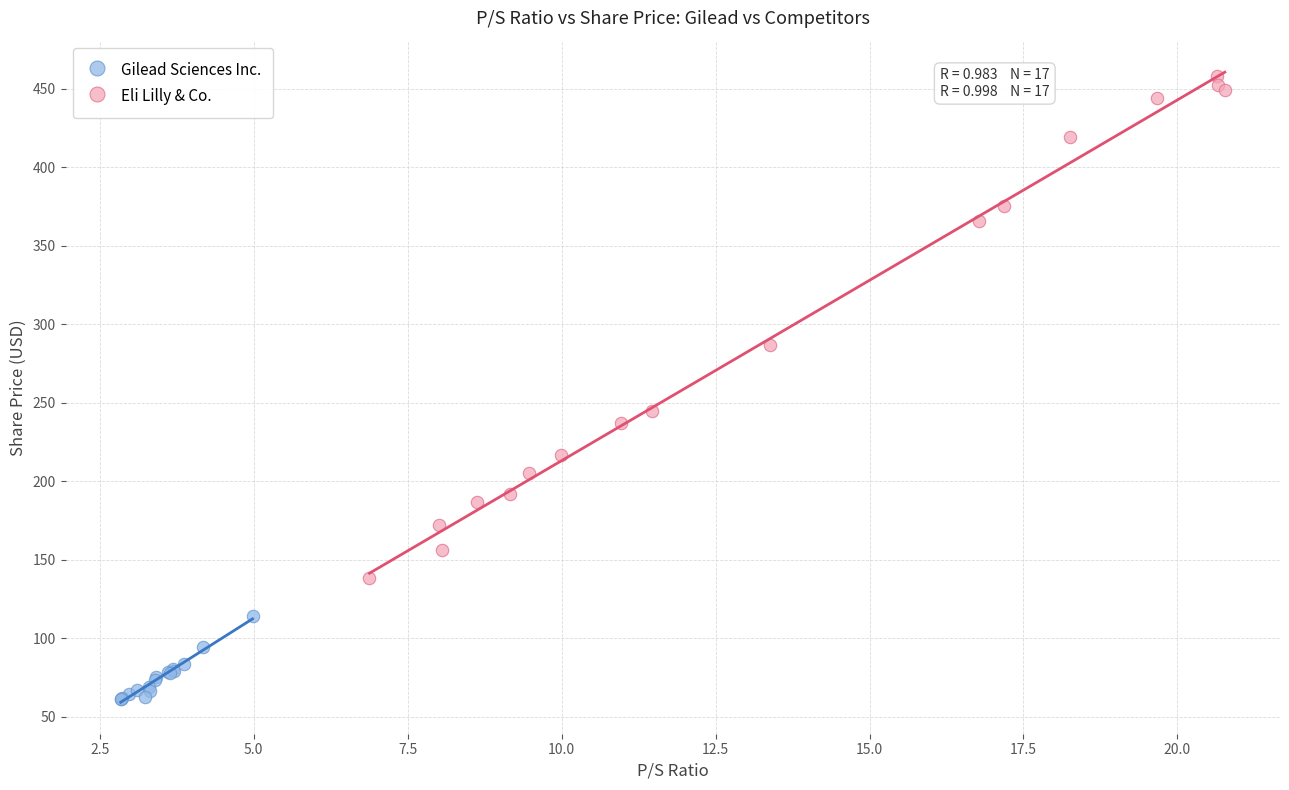

Which series contains the highest Y value?

Eli Lilly & Co.